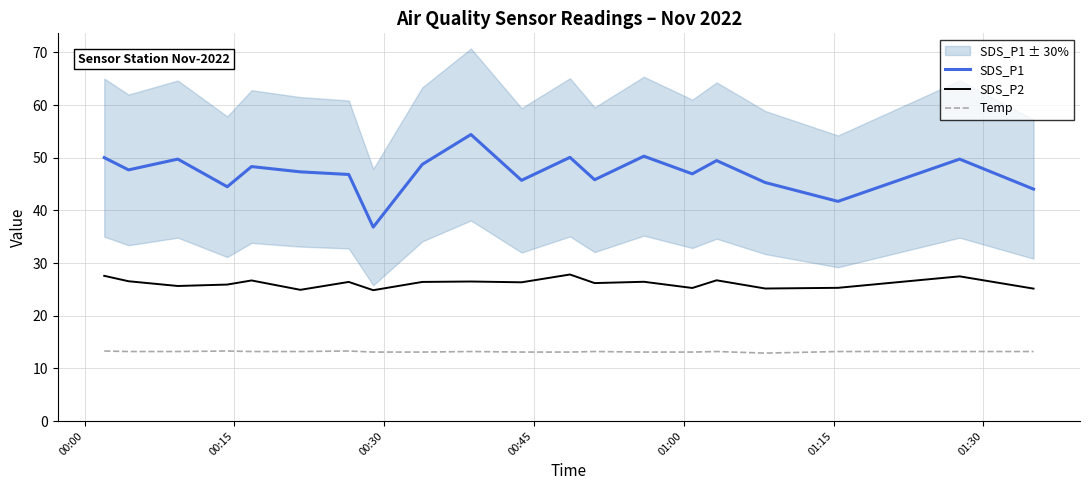

What is the highest value of the Temp series?

13.3